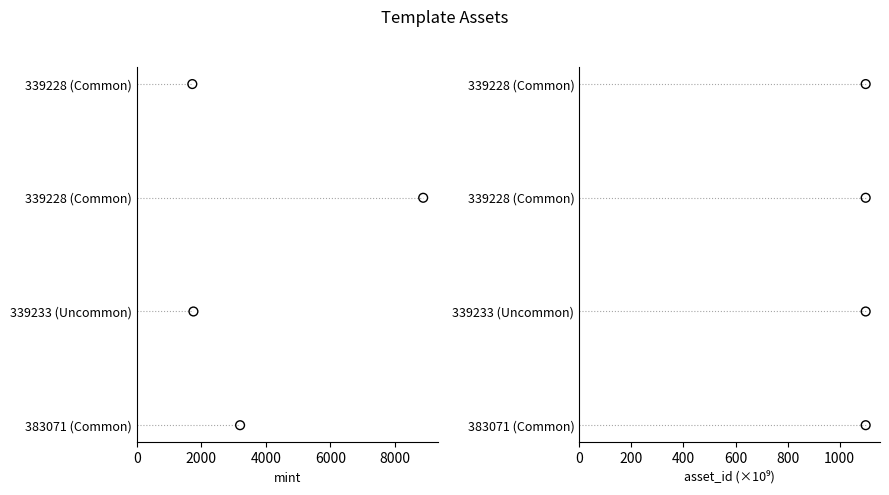

Which series reaches the minimum Y coordinate?

mint